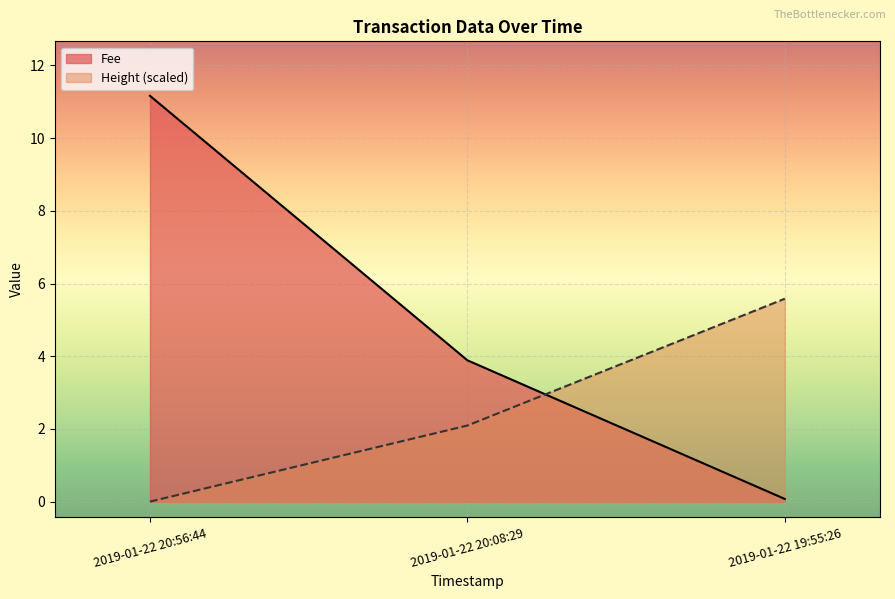

How many distinct data groups are displayed?

2